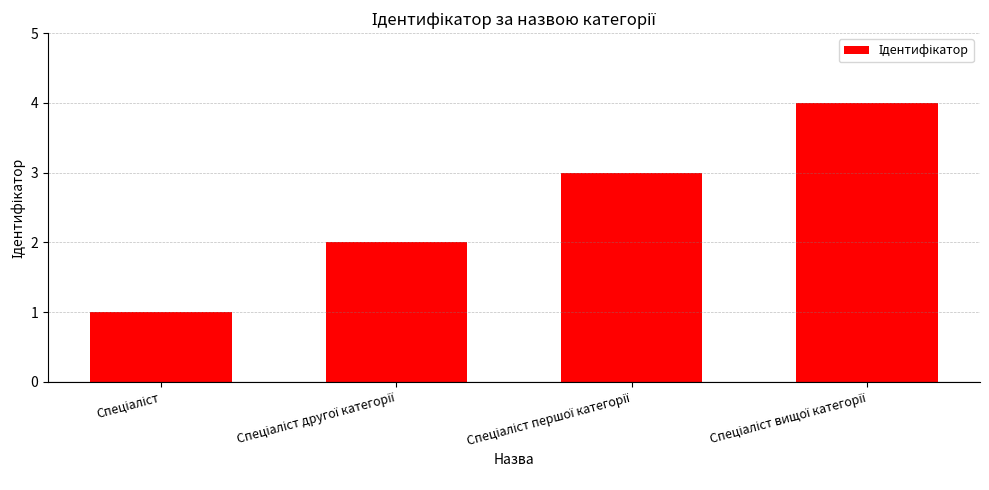

What is the sum of all values?

10